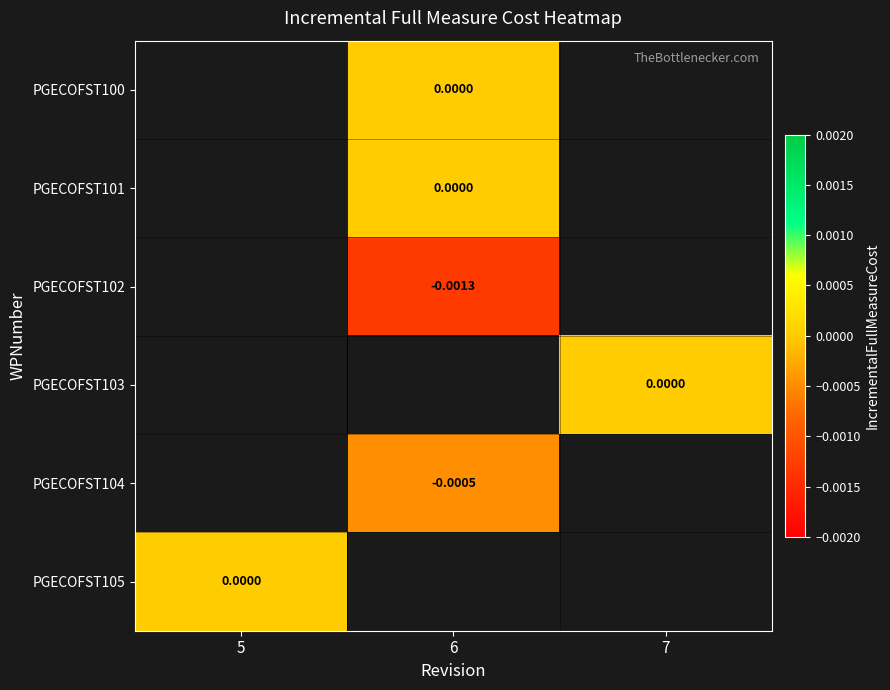

Rank the series by their average value, from highest to lowest.

PGECOFST100, PGECOFST101, PGECOFST102, PGECOFST103, PGECOFST104, PGECOFST105